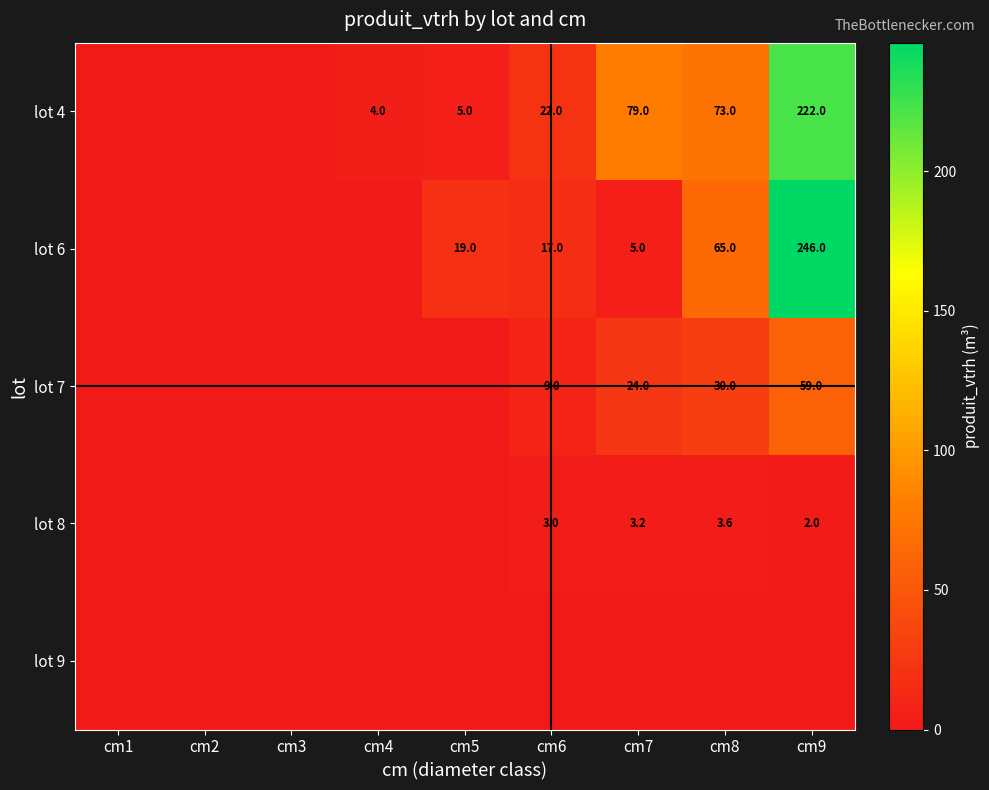

What is the difference between the lot 6 values at cm6 and cm8?

48.0